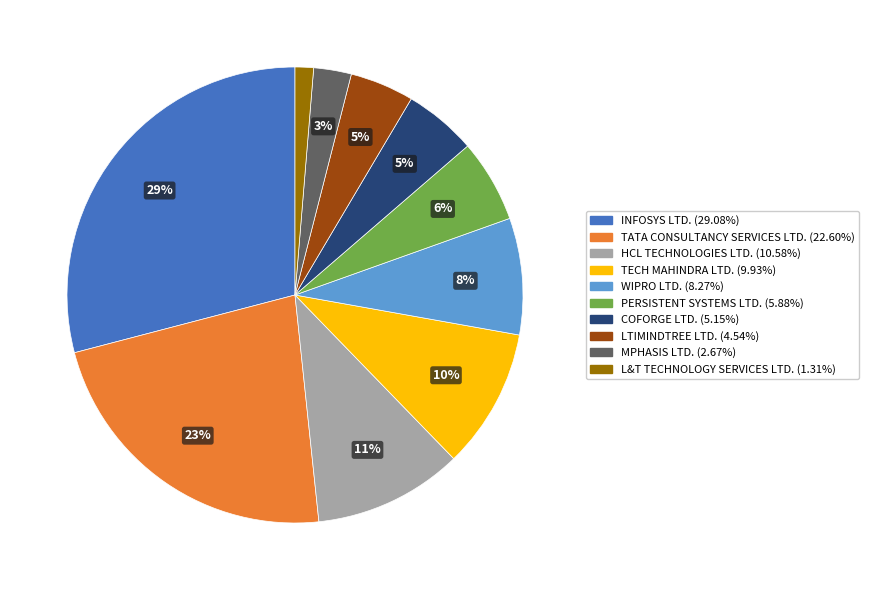

Combined, do INFOSYS LTD. and MPHASIS LTD. account for over 50%?

No